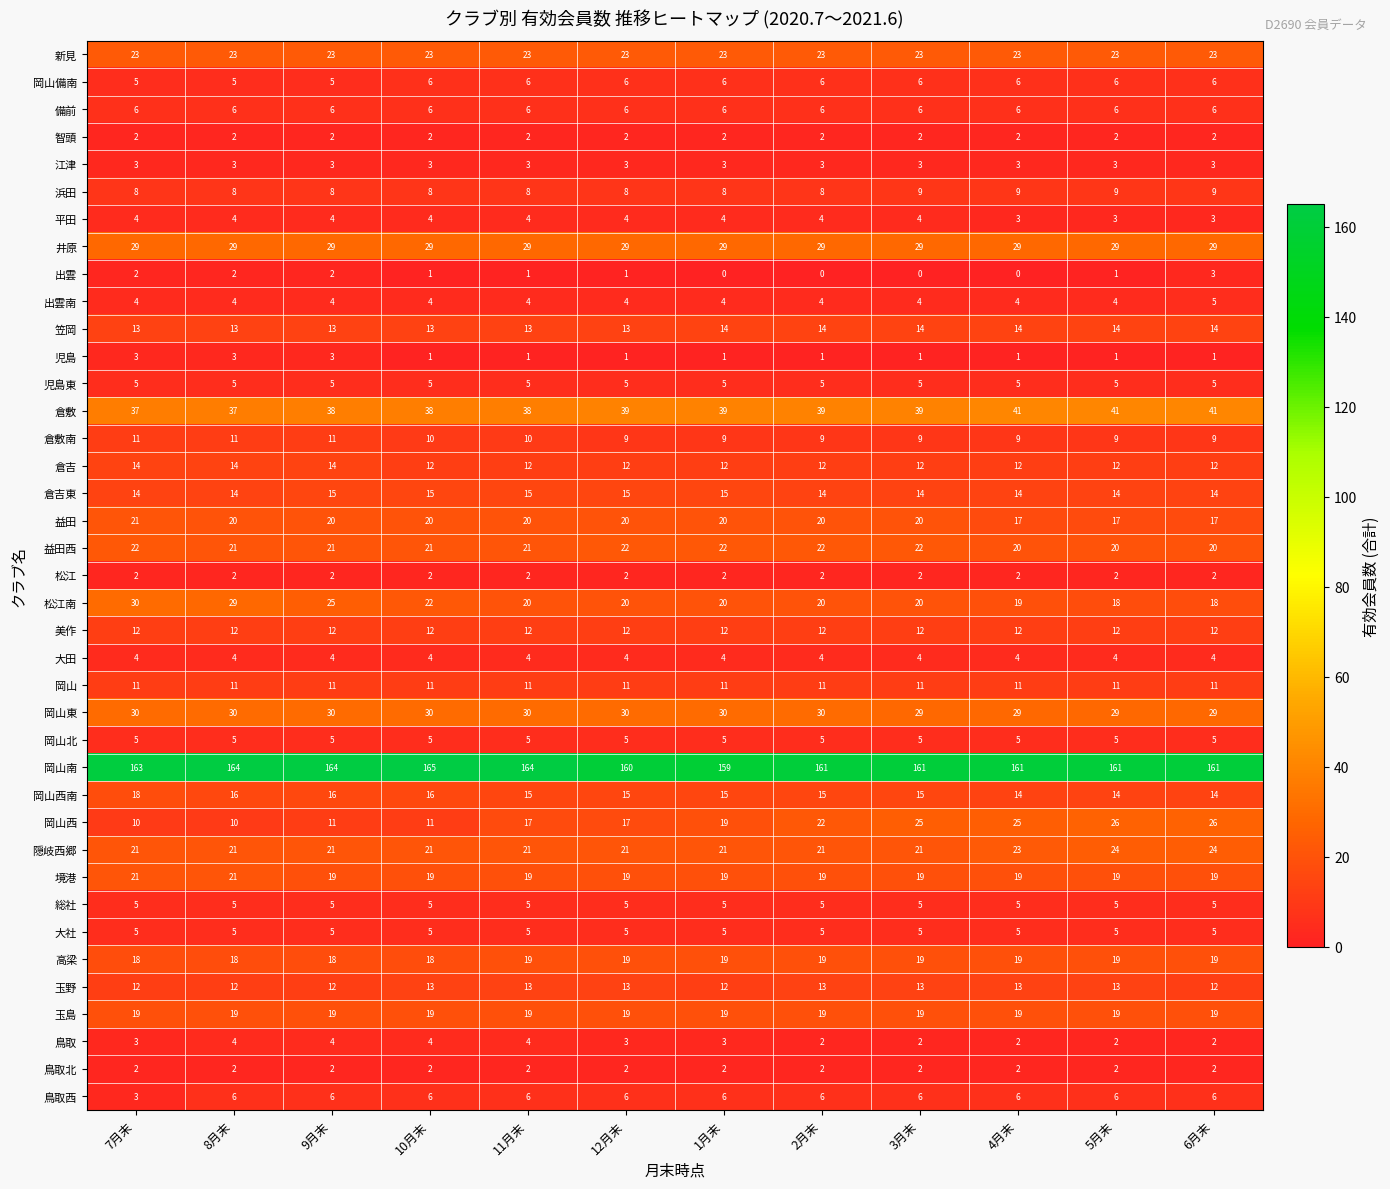

At how many categories does at least one series exceed 54?

12